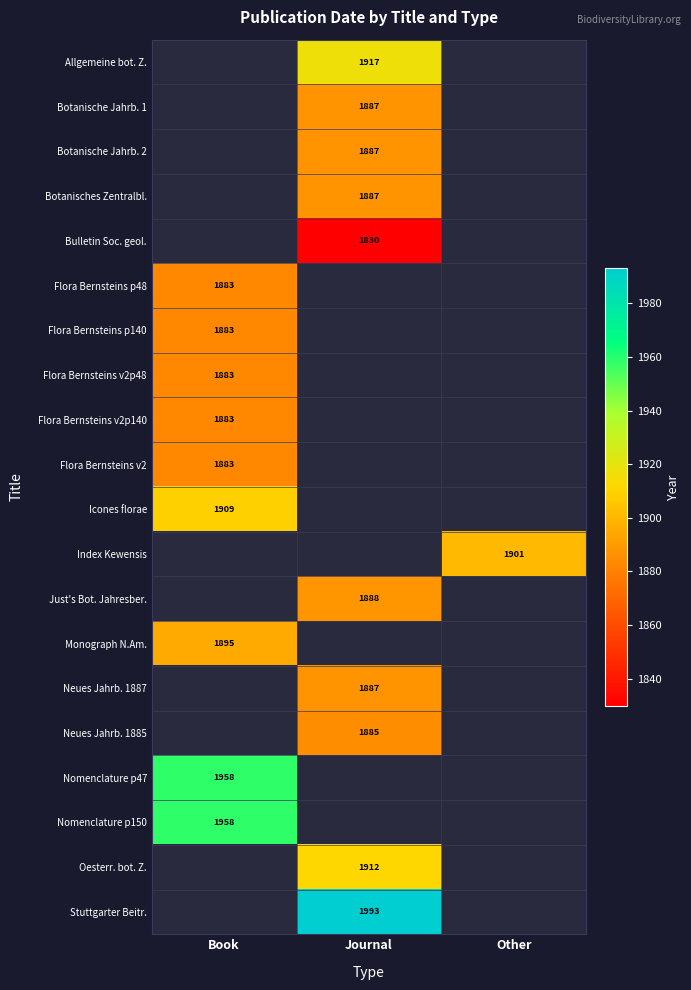

The Bulletin Soc. geol. series shows 455 at Journal. True or false?

False